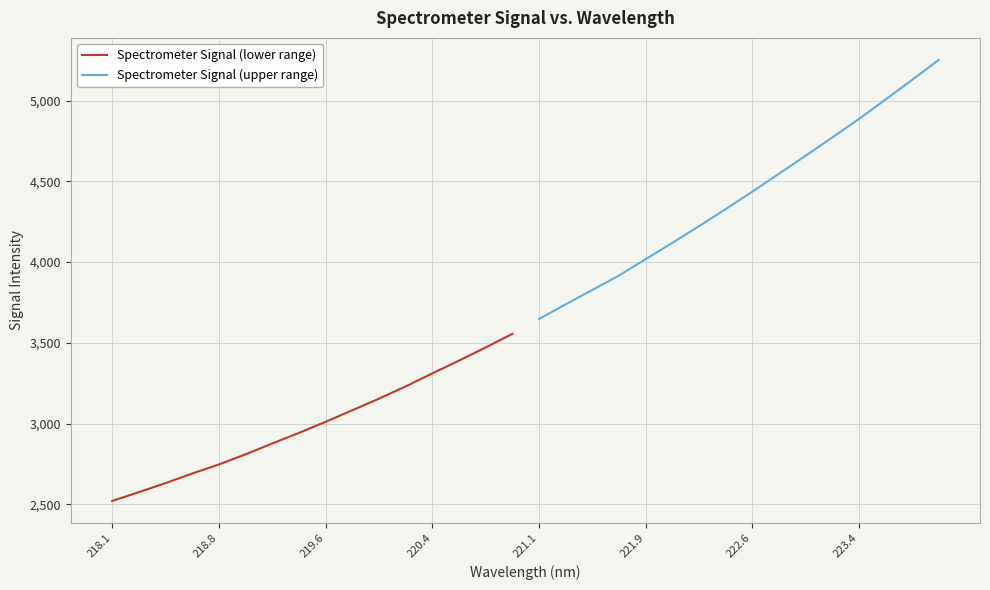

Which series has the largest total across all categories?

Spectrometer Signal (upper range)